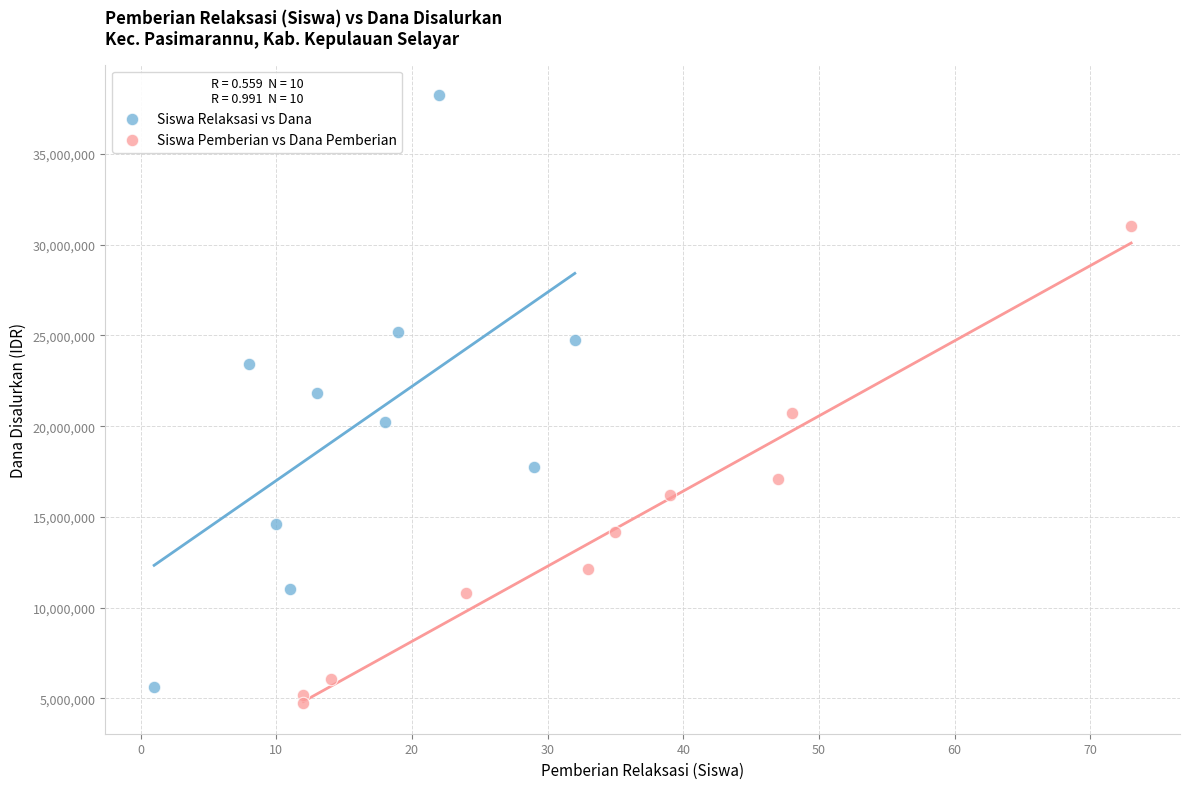

Which series has the widest spread of Y values?

Siswa Relaksasi vs Dana